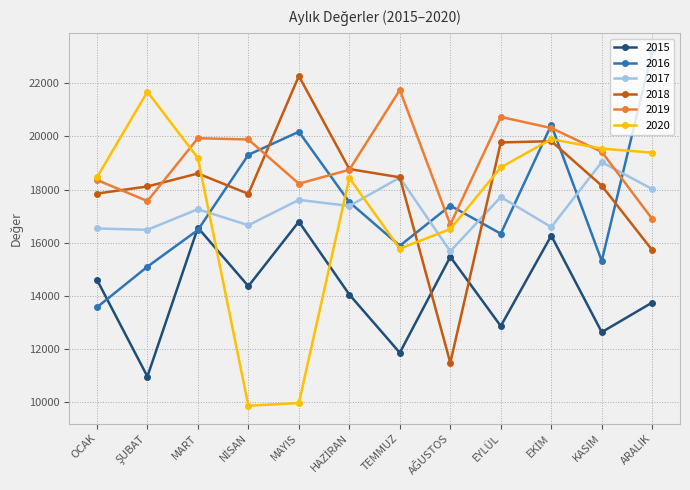

How many times do 2019 and 2018 cross each other?

4